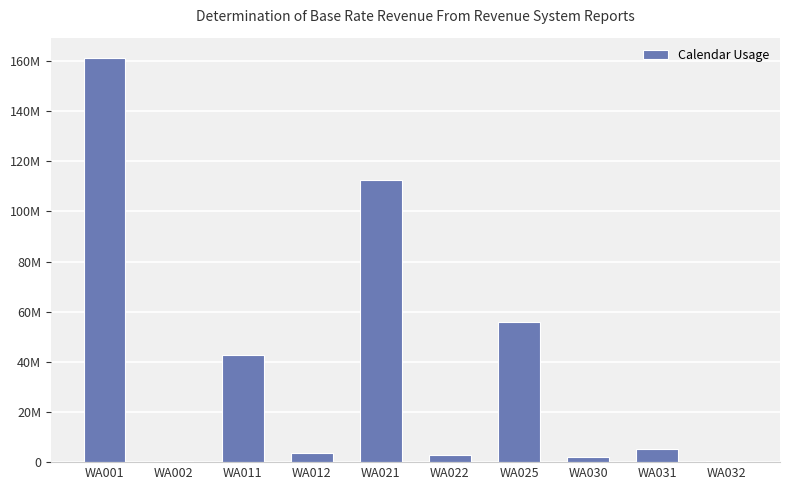

Are the bars grouped side by side (vs. stacked)?

No